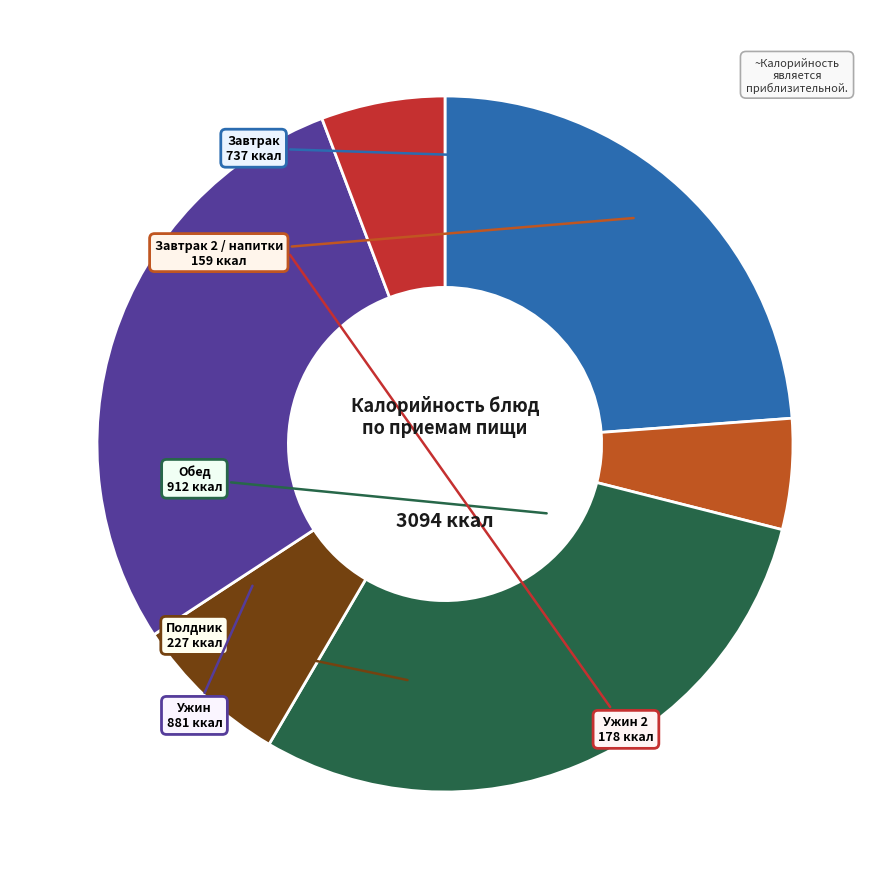

Is there a majority slice in this chart?

No